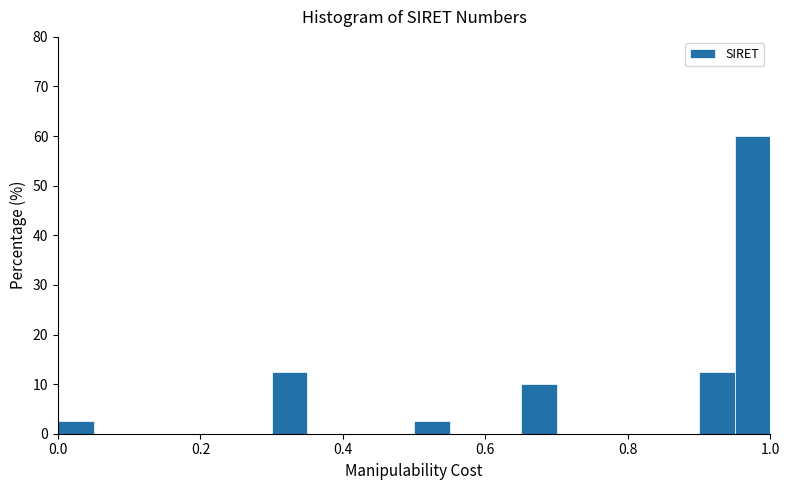

Read against the x-axis, roughly where is the centre of the tallest bar?

0.98